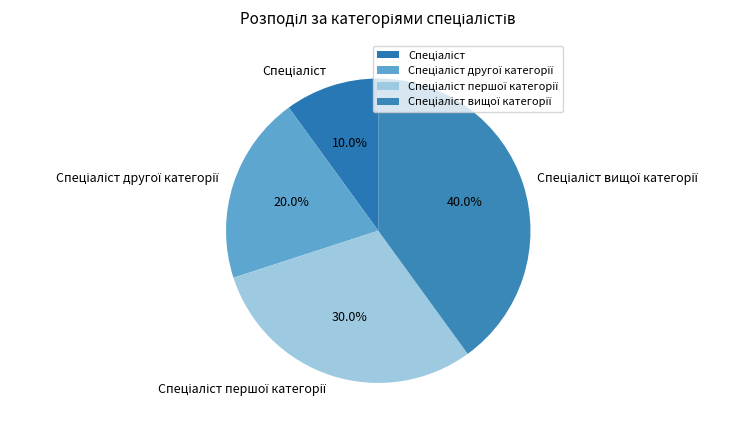

Does any single category account for the majority?

No